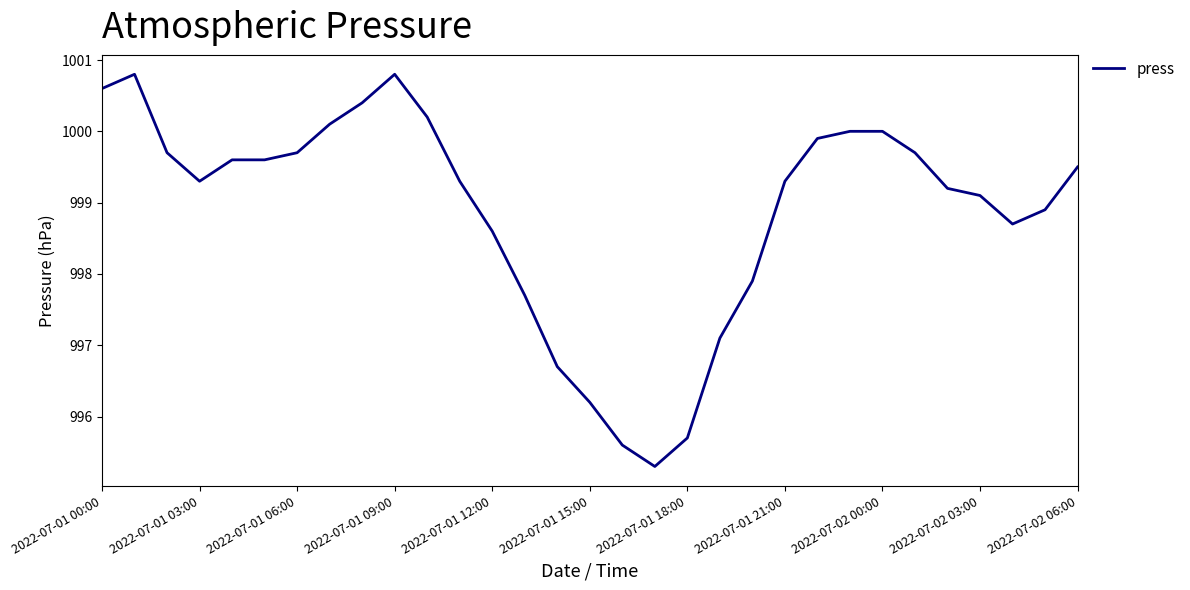

What is the greatest value displayed?

1000.8